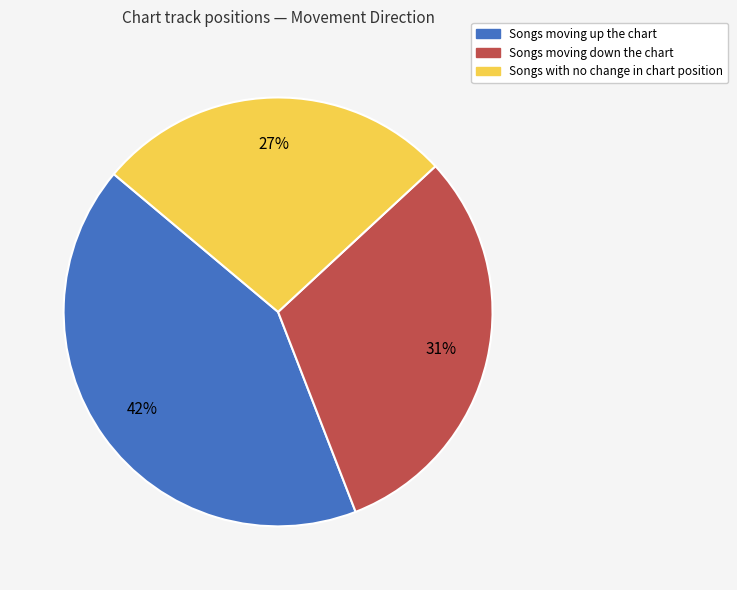

Does any single category account for the majority?

No